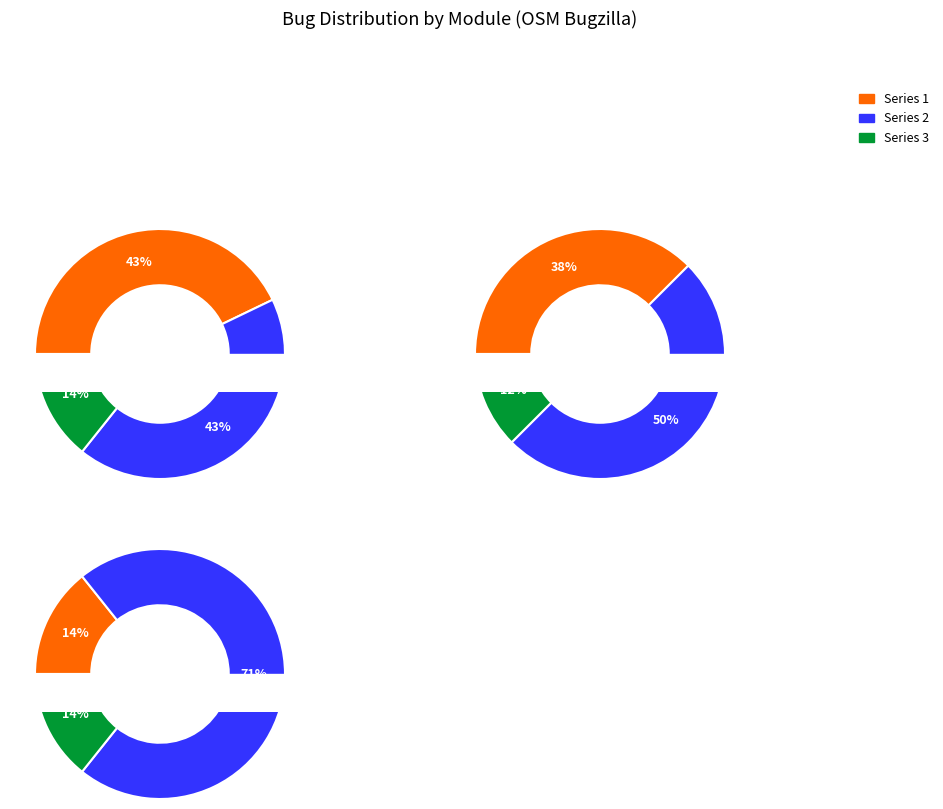

What is the change in value from LCM to OSMClient?

-2